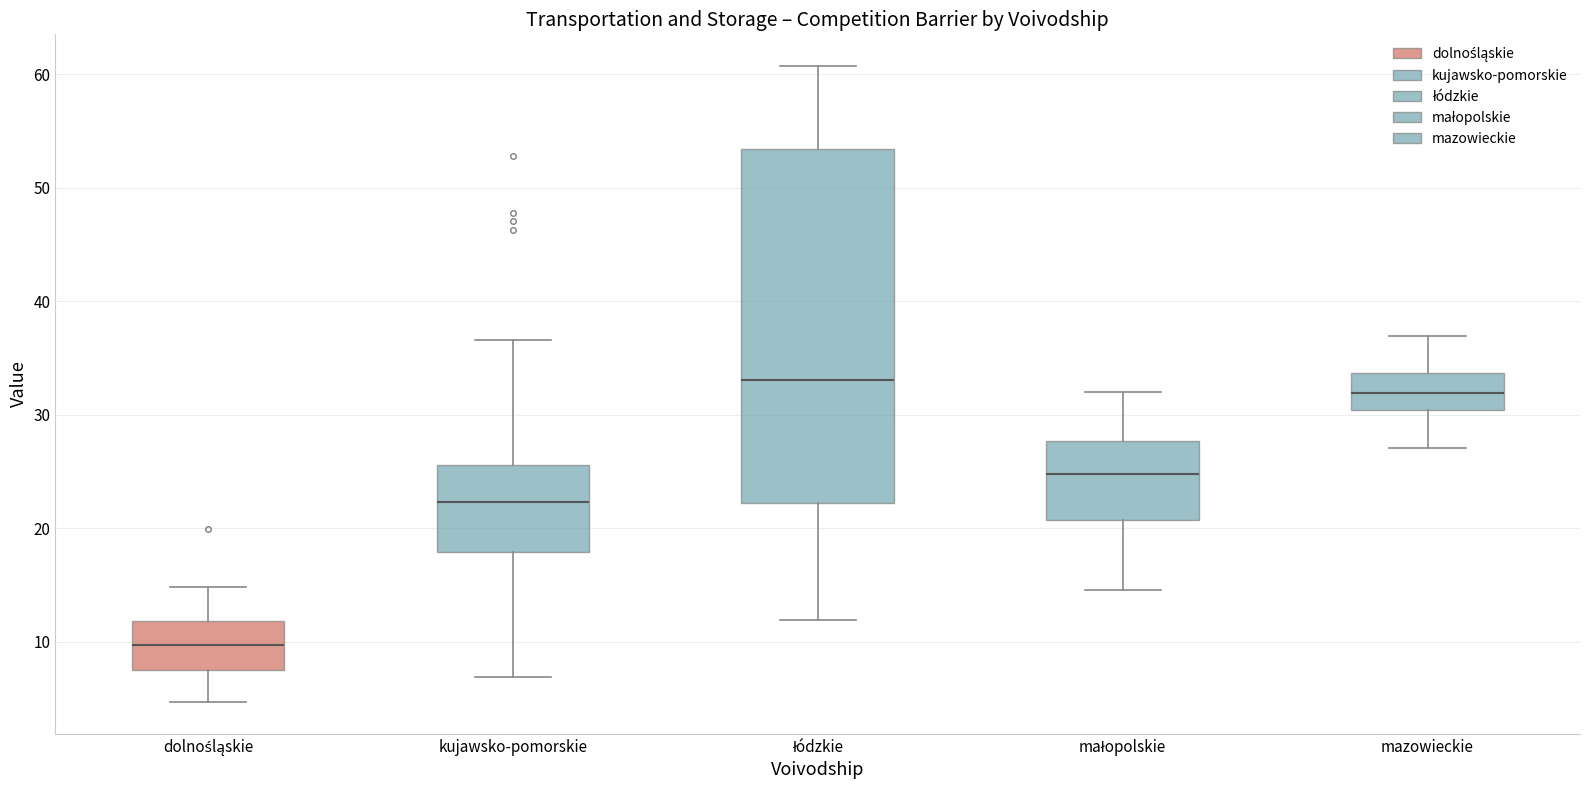

Reading left to right, transcribe this box plot: for each box, give where its median line is, the range the box spans, and where its two whiskers end, as read against the y-axis. The values are not printed on the chart, so give them approximately, as read against the axis.

dolnośląskie: median 10, box 7 to 12, whiskers 5 to 15
kujawsko-pomorskie: median 22, box 18 to 26, whiskers 7 to 37
łódzkie: median 33, box 22 to 53, whiskers 12 to 61
małopolskie: median 25, box 21 to 28, whiskers 15 to 32
mazowieckie: median 32, box 30 to 34, whiskers 27 to 37